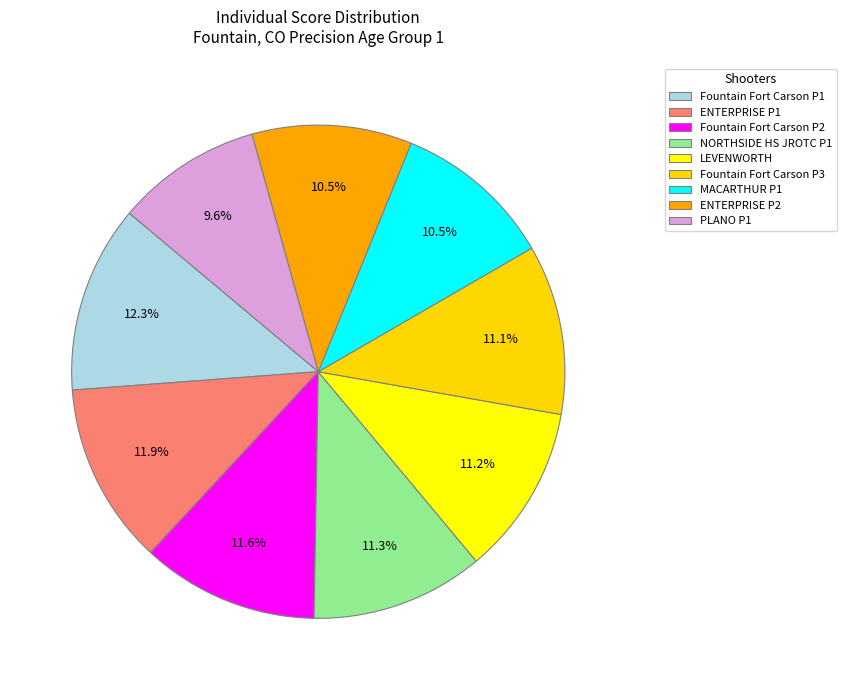

How many slices are in this pie chart?

9